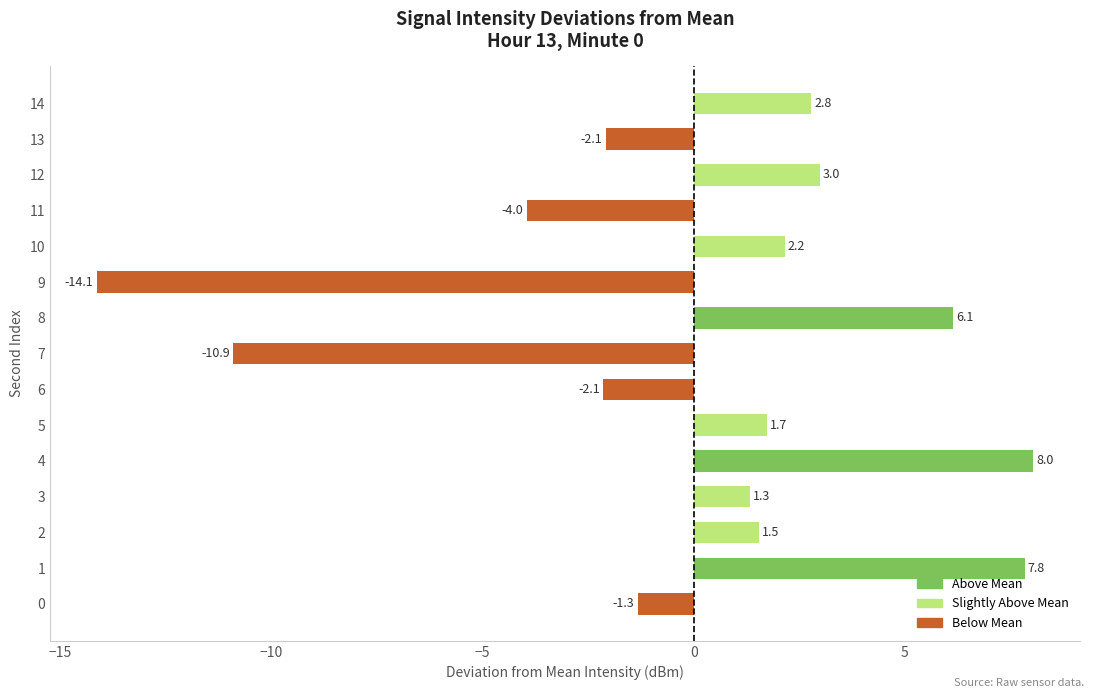

Between 7 and 12, which is larger?

12